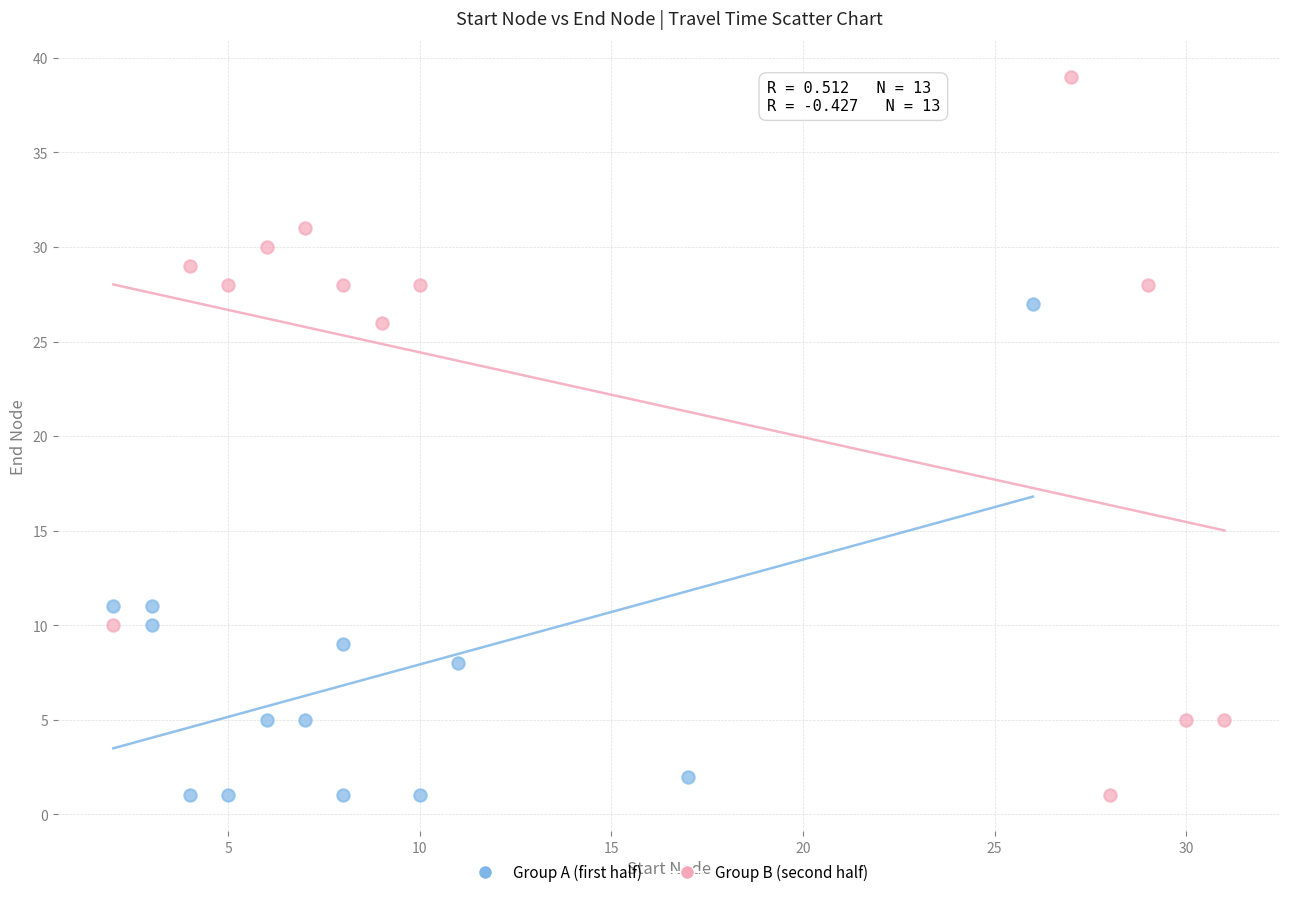

Which series reaches the maximum Y coordinate?

Group B (second half)